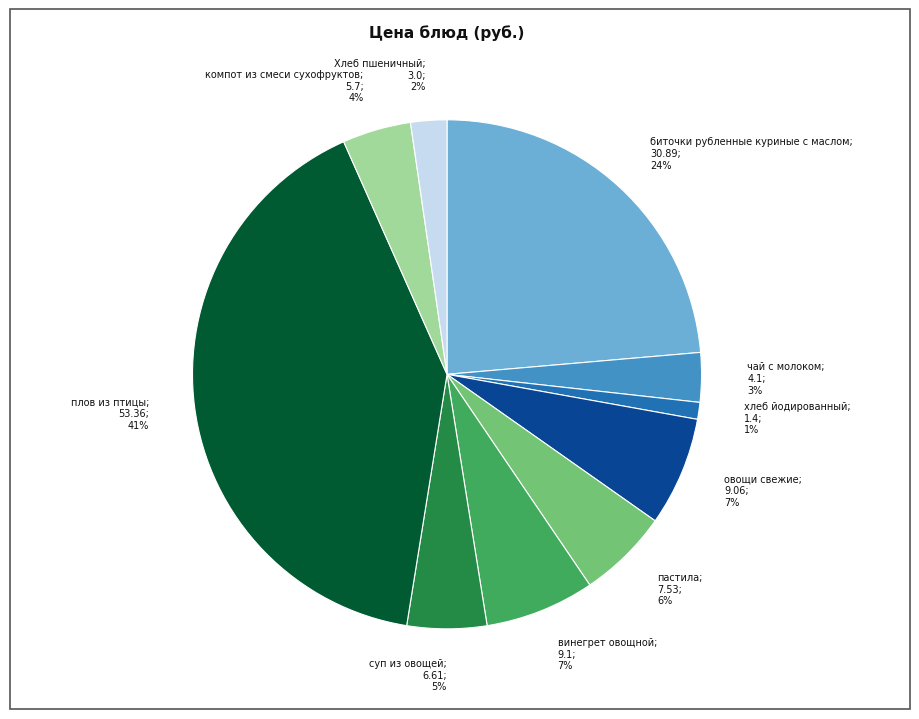

To the nearest percent, what is the average slice percentage?

10%